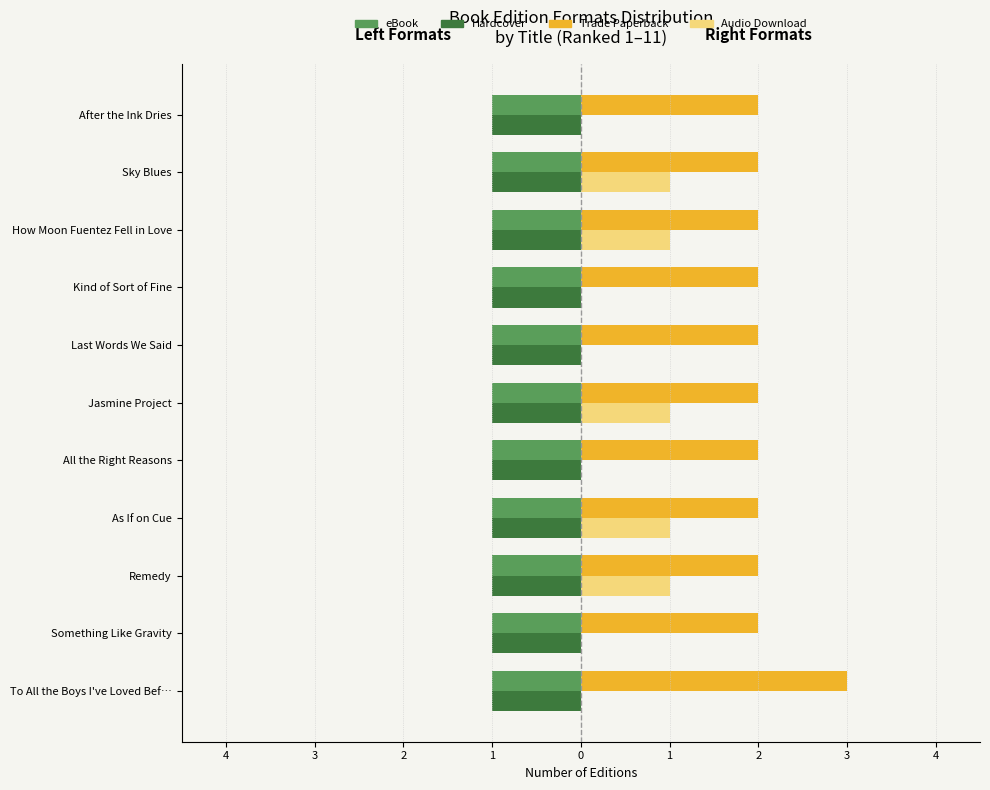

What are all the series names shown in the legend?

eBook, Hardcover, Trade Paperback, Audio Download